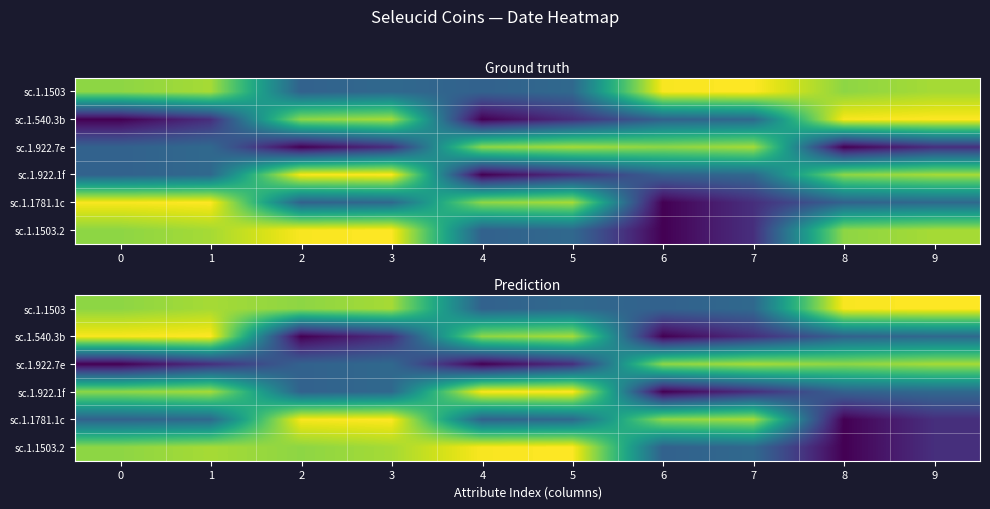

What is the smallest value displayed?

-240.1